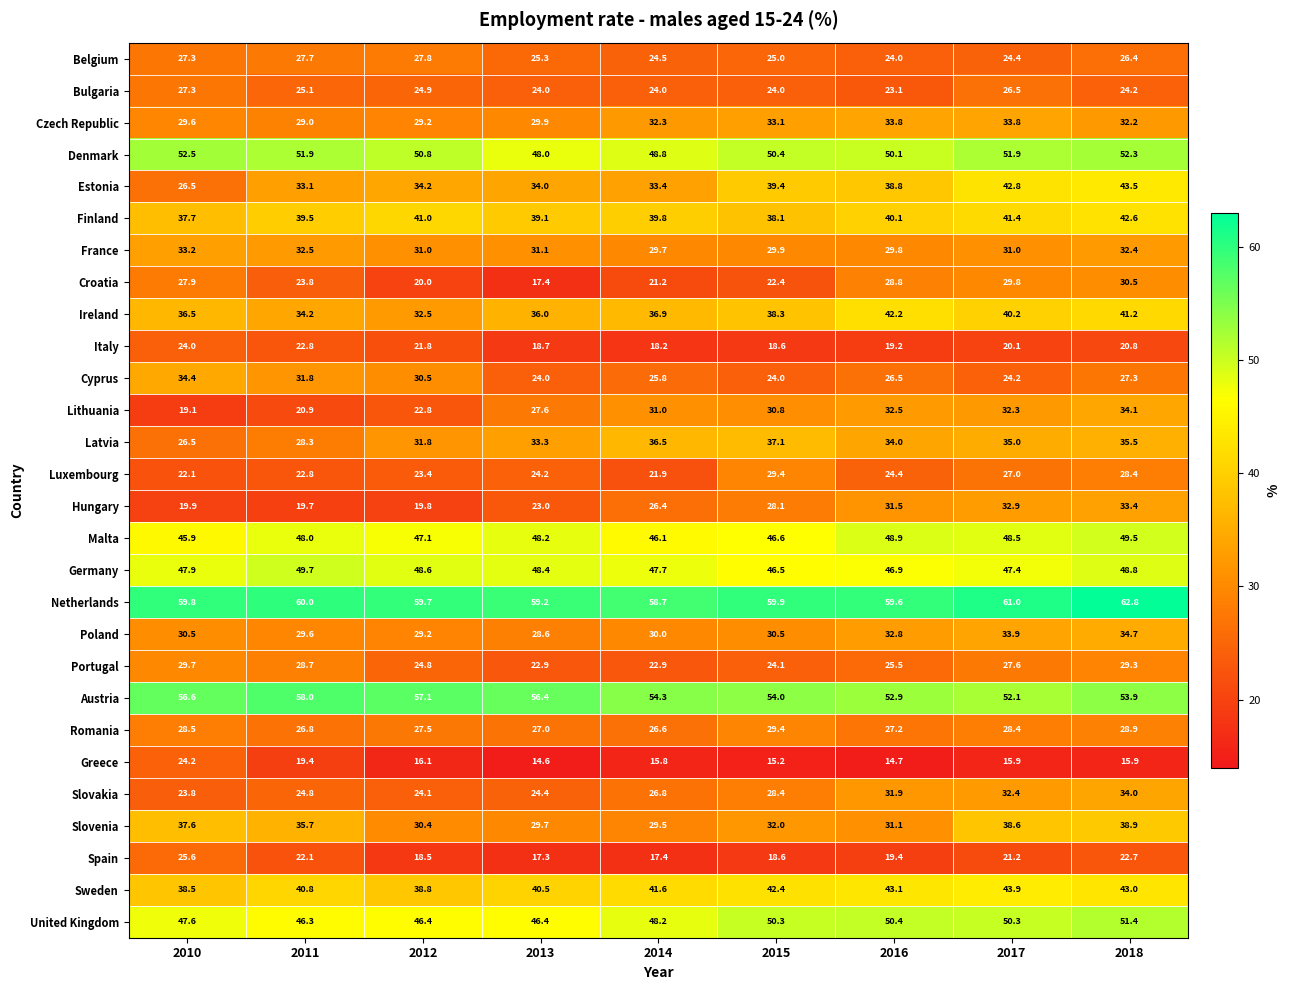

Which series has the largest range (max minus min)?

Estonia